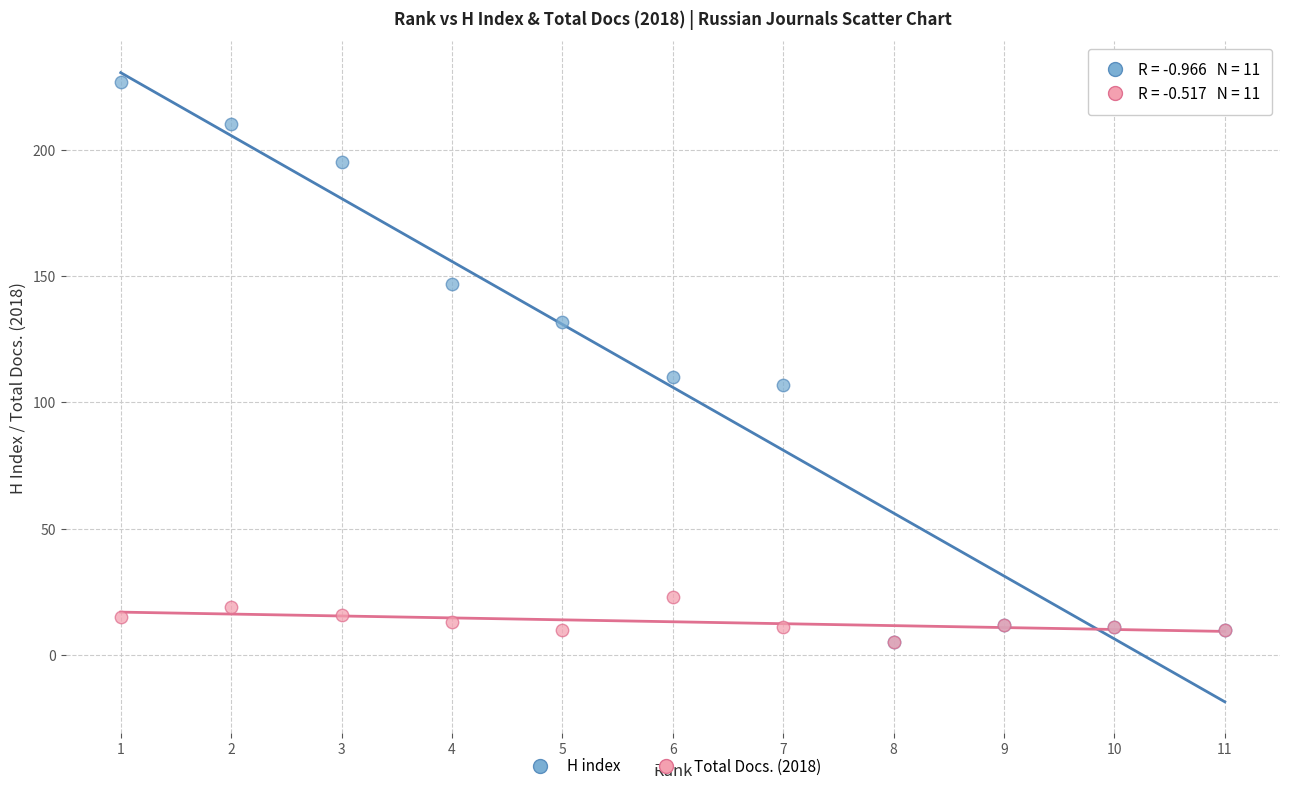

In the H index series, what Y value is closest to 116?

110